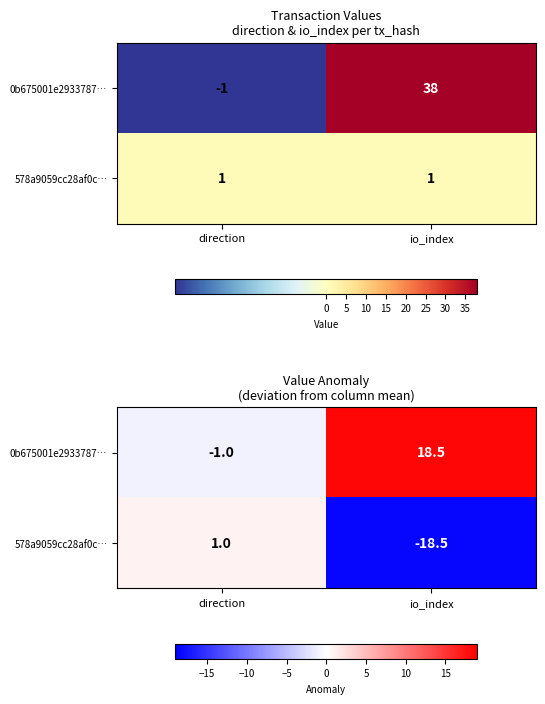

Which series changed the most between direction and io_index?

0b675001e2933787…